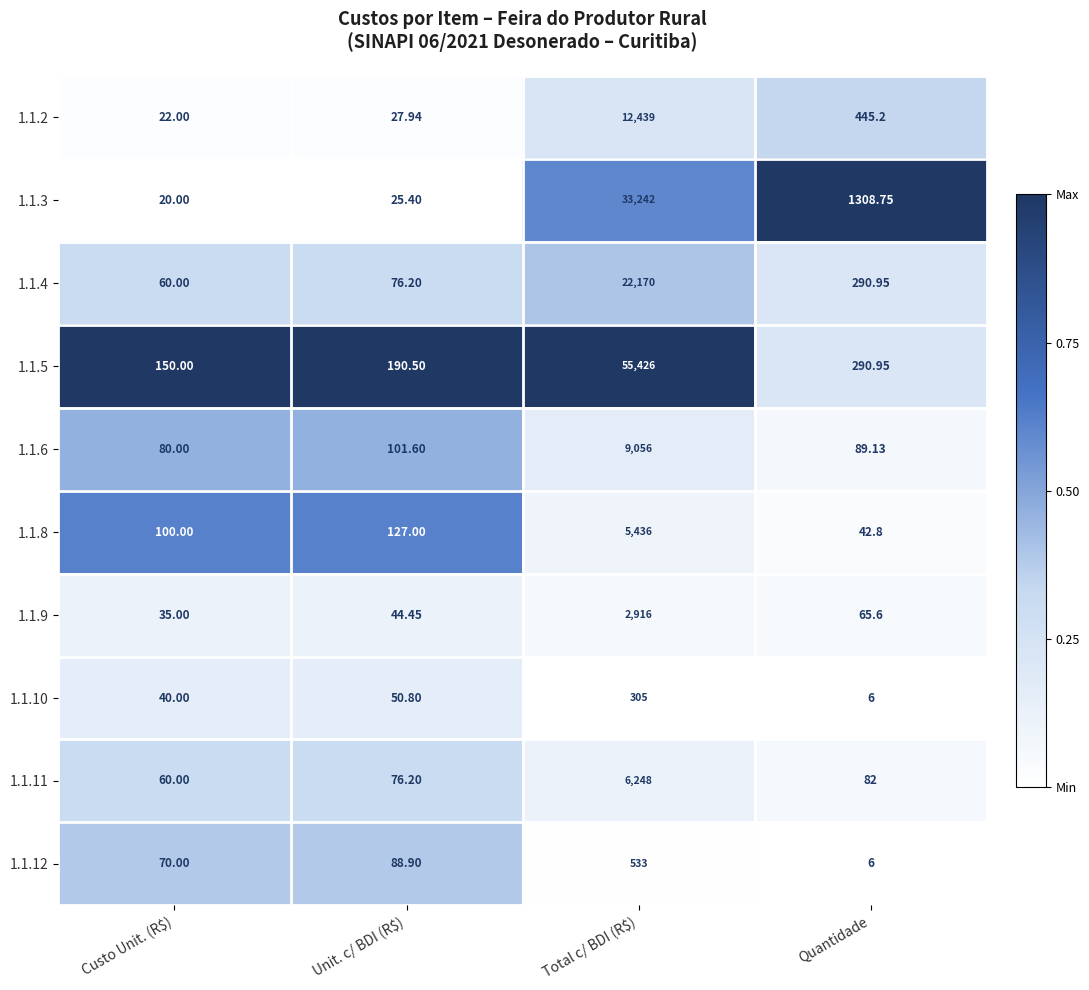

Which series changed the most between Unit. c/ BDI (R$) and Total c/ BDI (R$)?

1.1.5